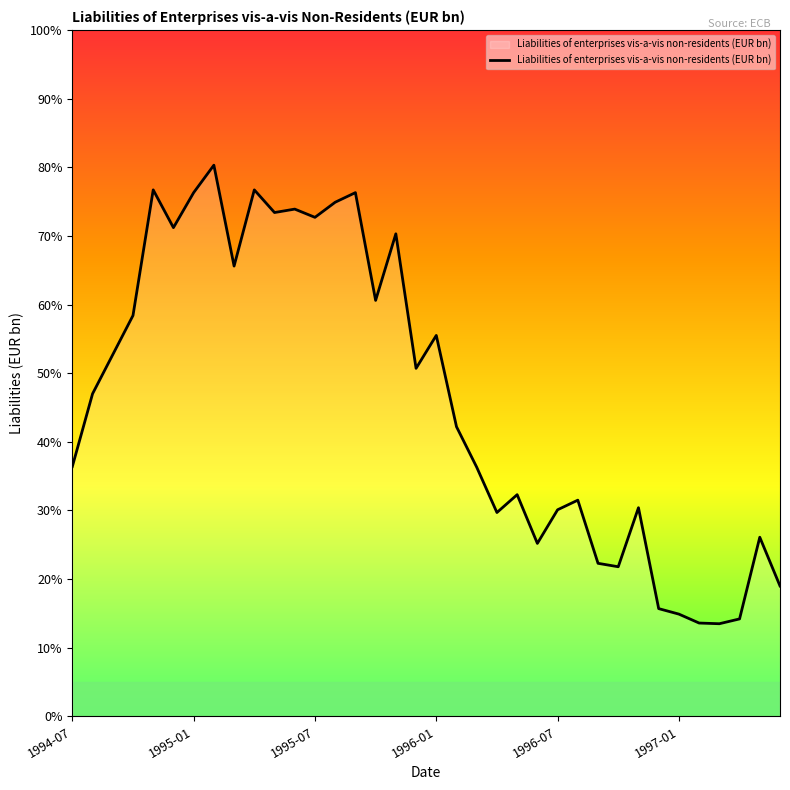

Does the chart have visible grid lines?

No